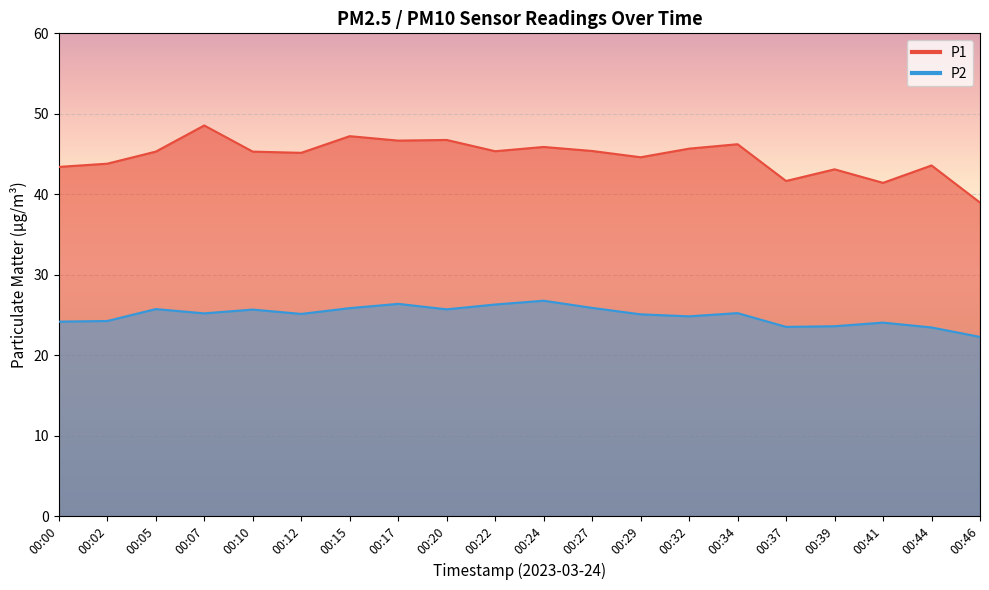

How many distinct data groups are displayed?

2